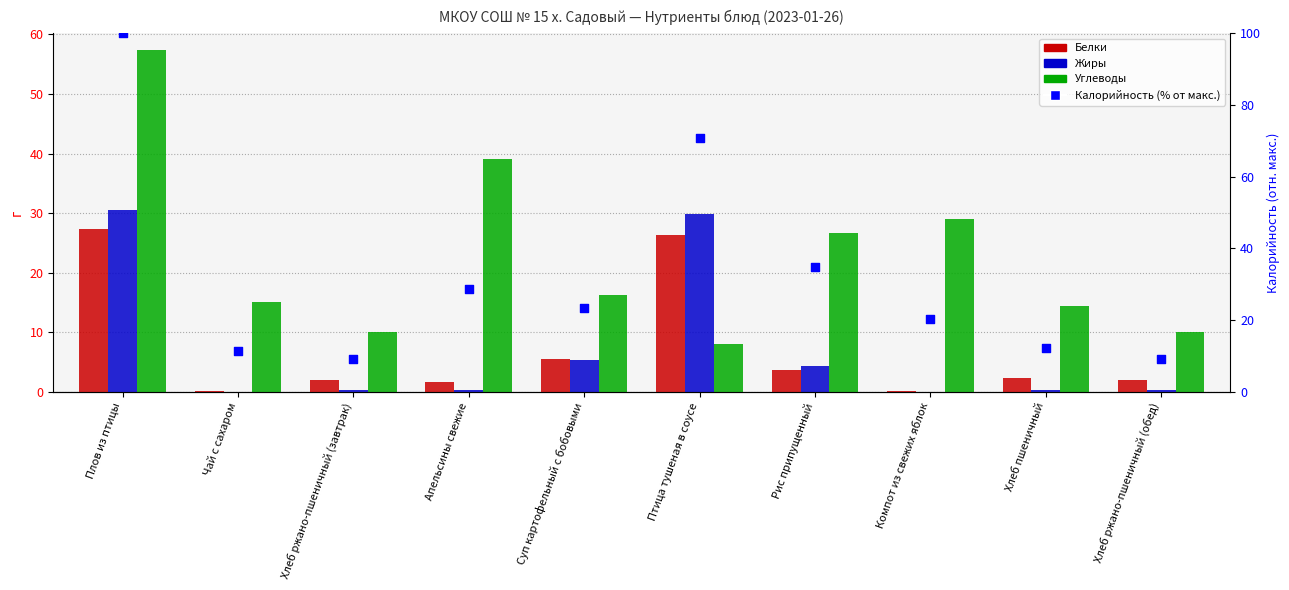

Which series has the largest total across all categories?

Калорийность (% от макс.)